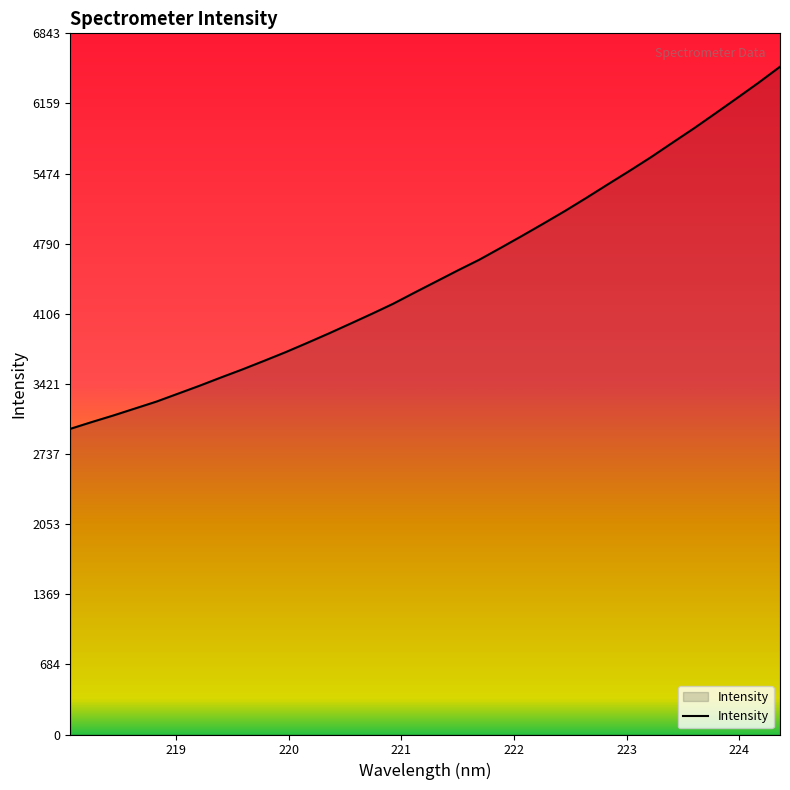

What is the difference between the maximum and minimum values?

3534.0